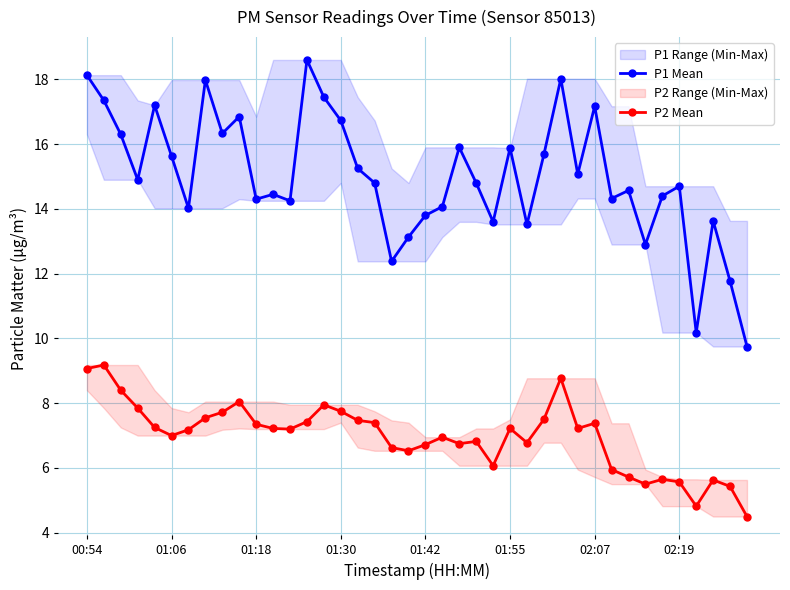

True or false: P2 Mean has a value of 4.8 at 01:06.

False